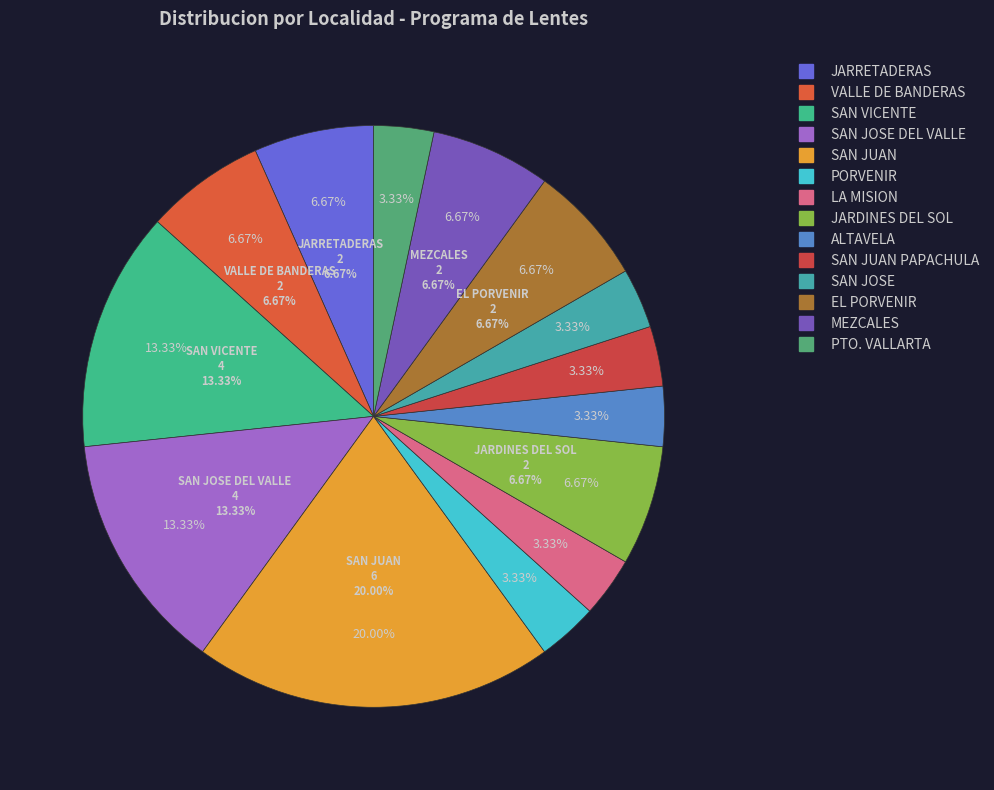

Which category has the biggest portion of the pie?

SAN JUAN